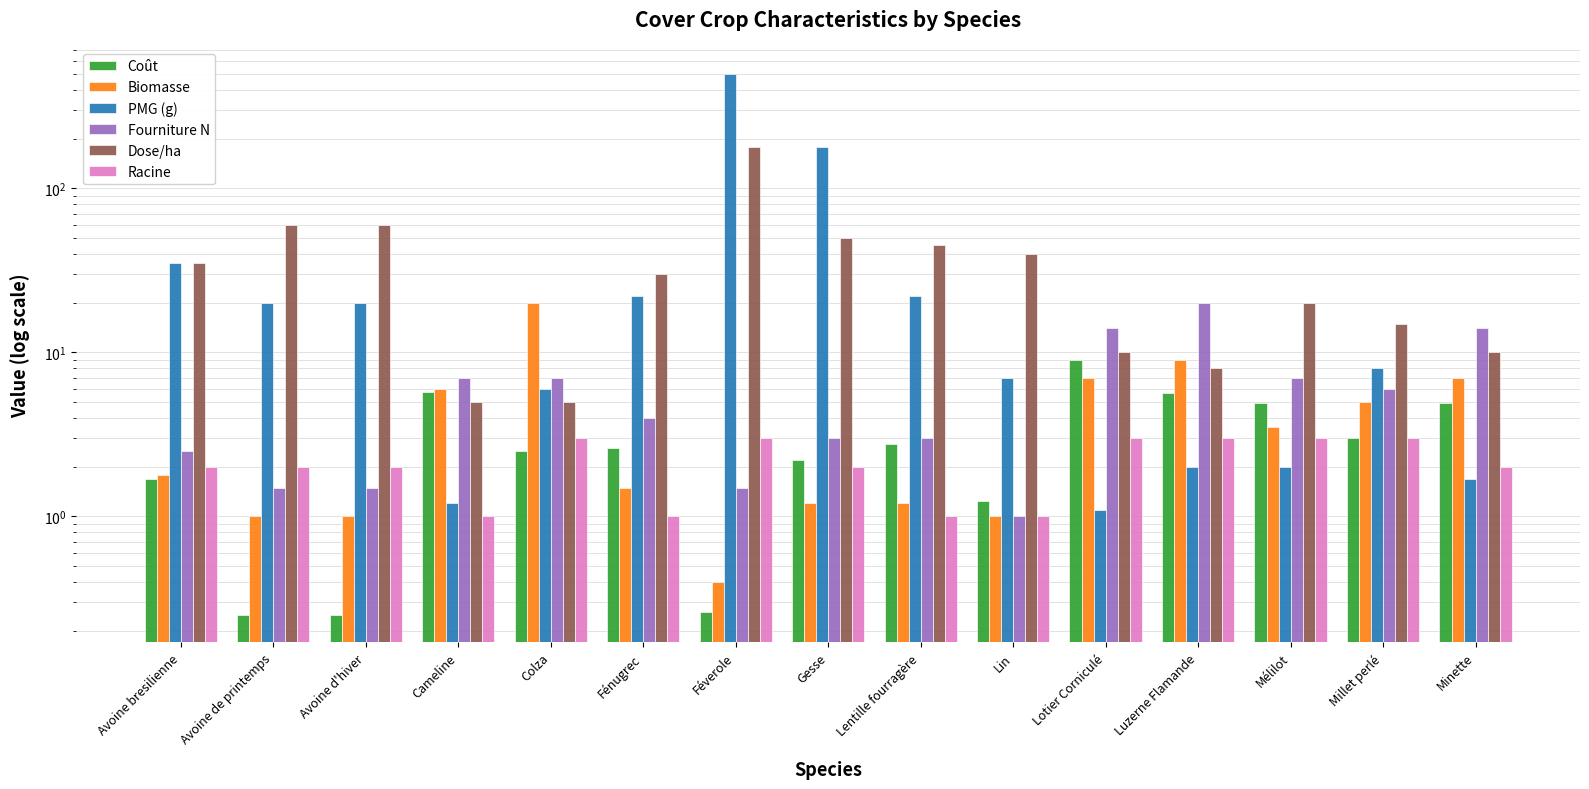

What is the average value of the Racine series?

2.1